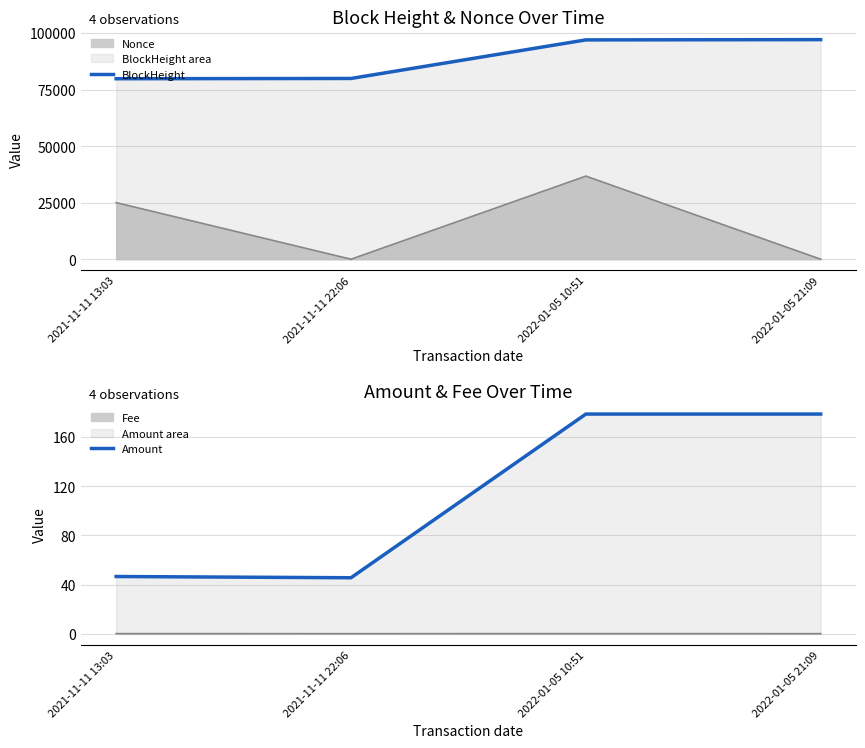

What is the highest value of the Amount series?

178.7